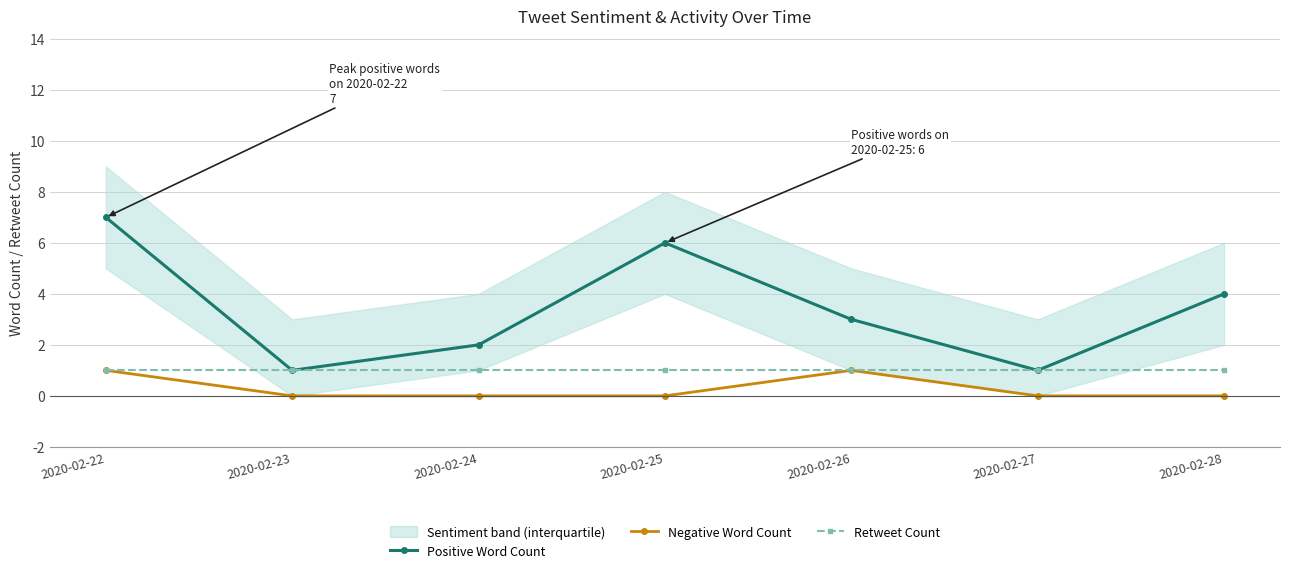

True or false: Positive Word Count and Negative Word Count intersect in this chart.

False